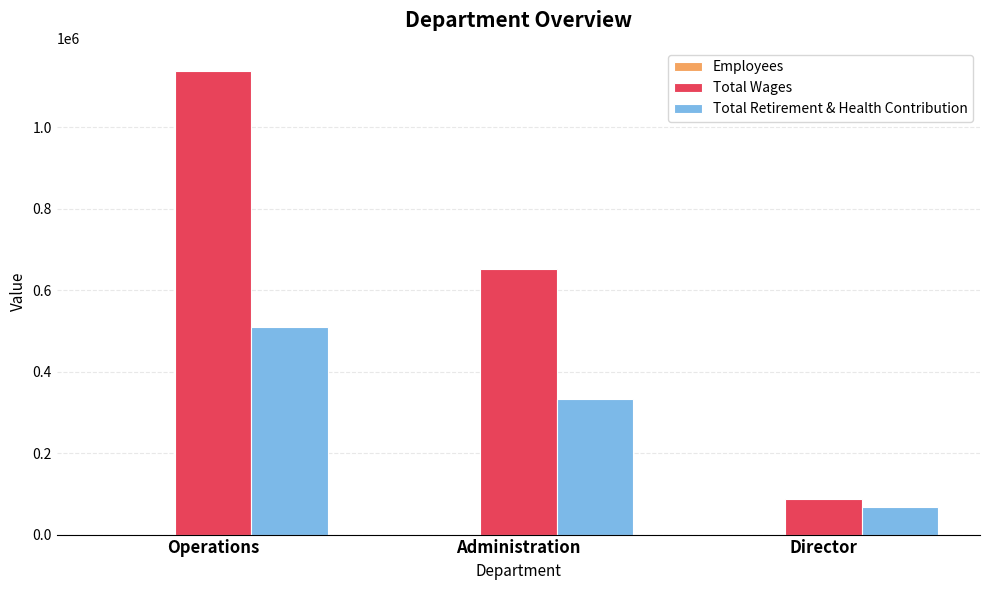

True or false: Total Retirement & Health Contribution has a value of 29882 at Director.

False